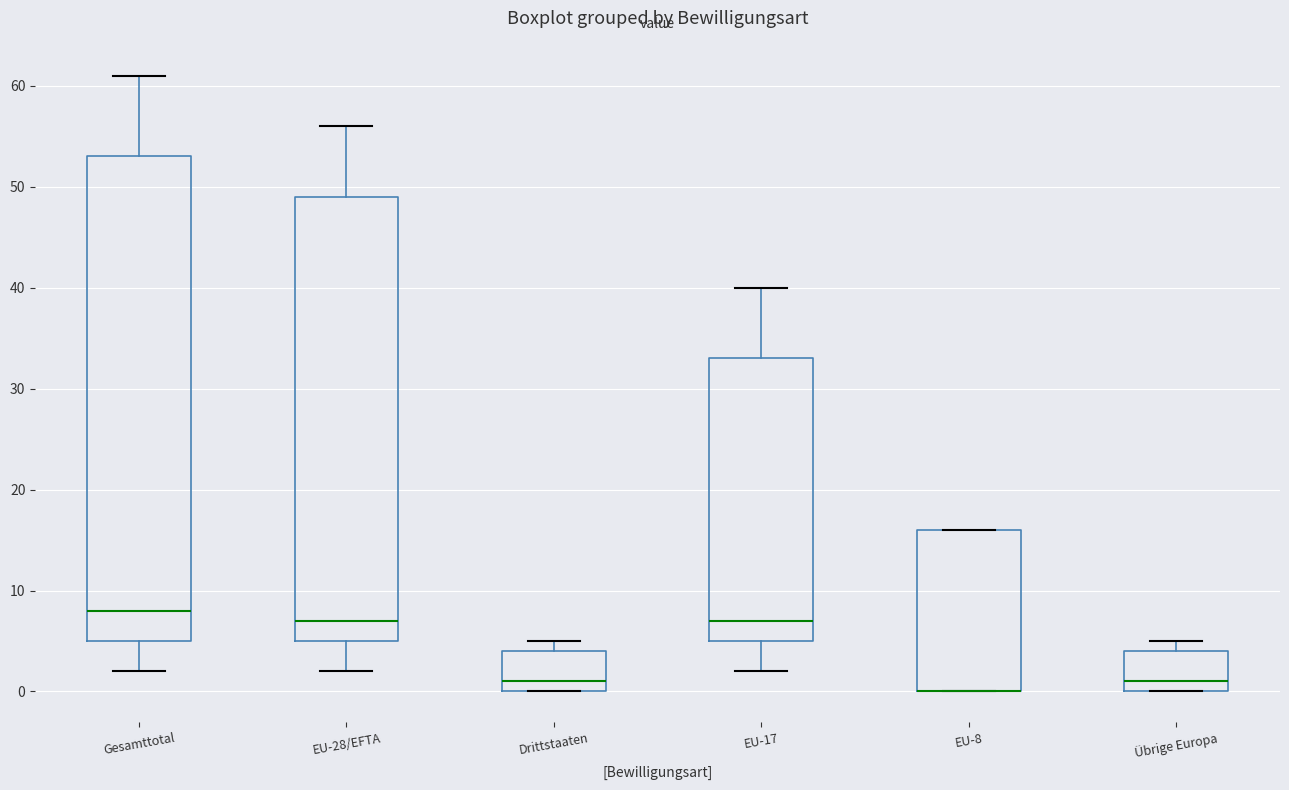

Where is the upper edge of the box for EU-8 on the y-axis? The values are not printed on the chart, so give them approximately, as read against the axis.

16